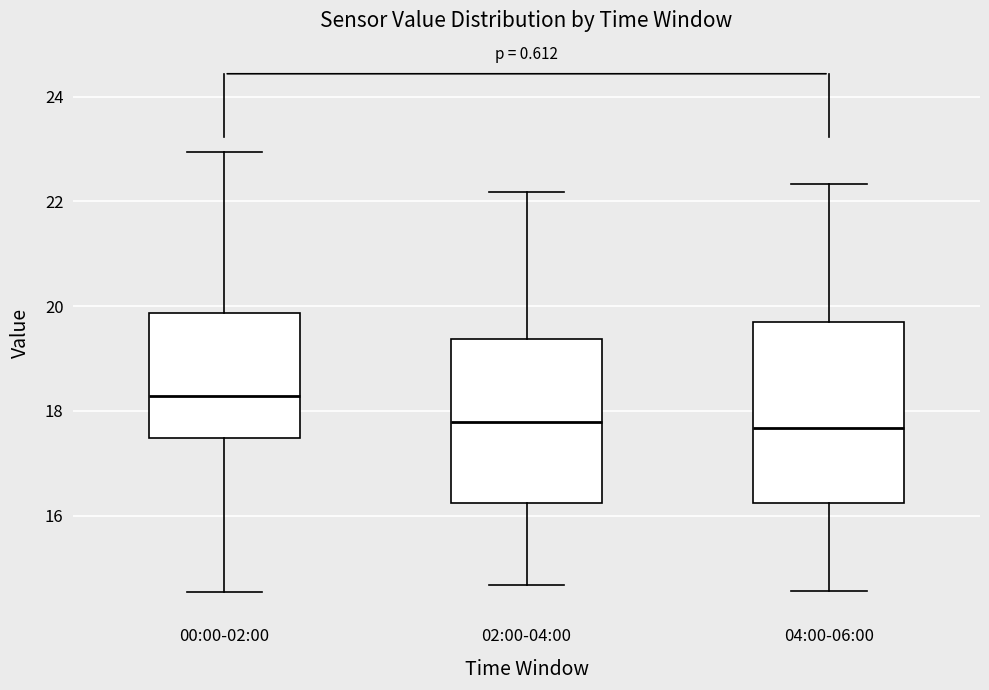

Which box is the tallest, from its lower edge to its upper edge?

04:00-06:00